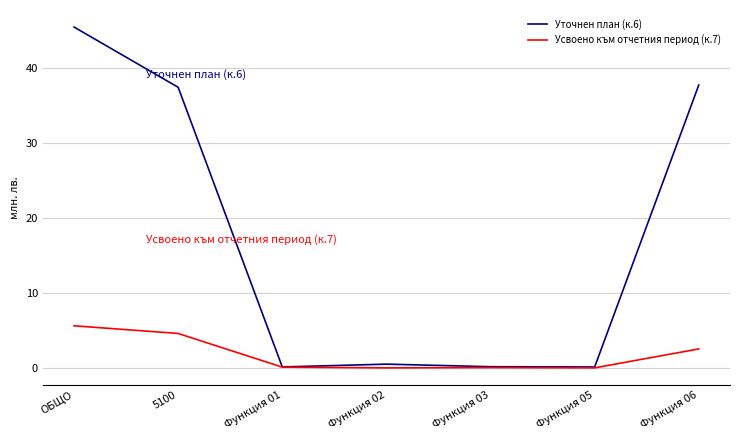

Rank the series by their maximum value, from lowest to highest.

Усвоено към отчетния период (к.7), Уточнен план (к.6)